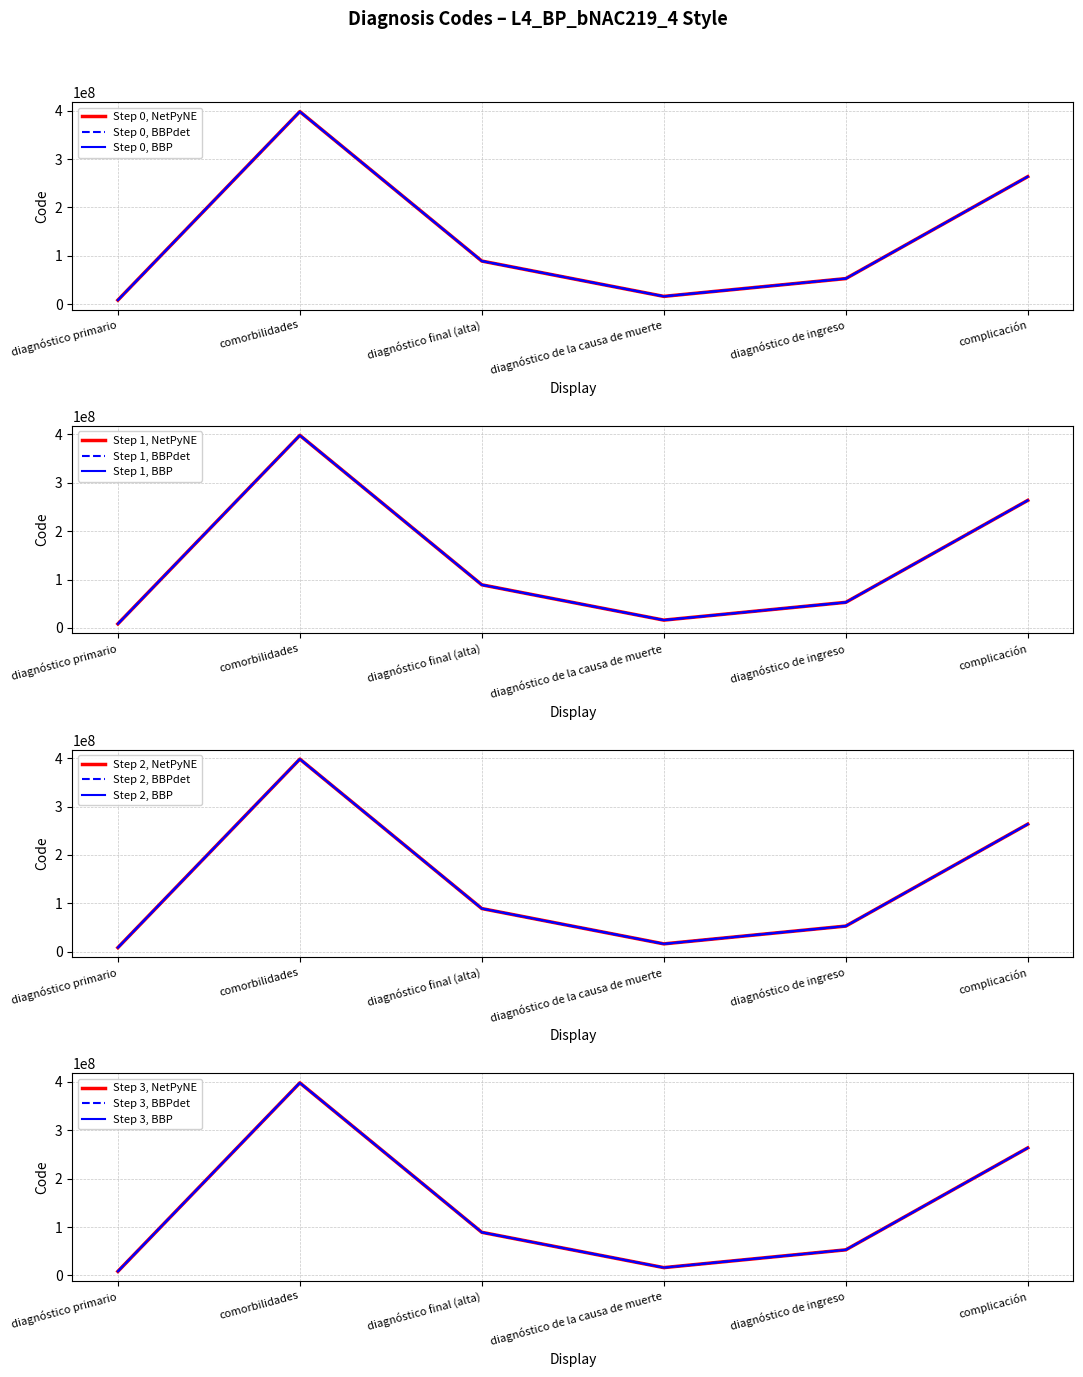

What is the minimum value shown in the chart?

8319008